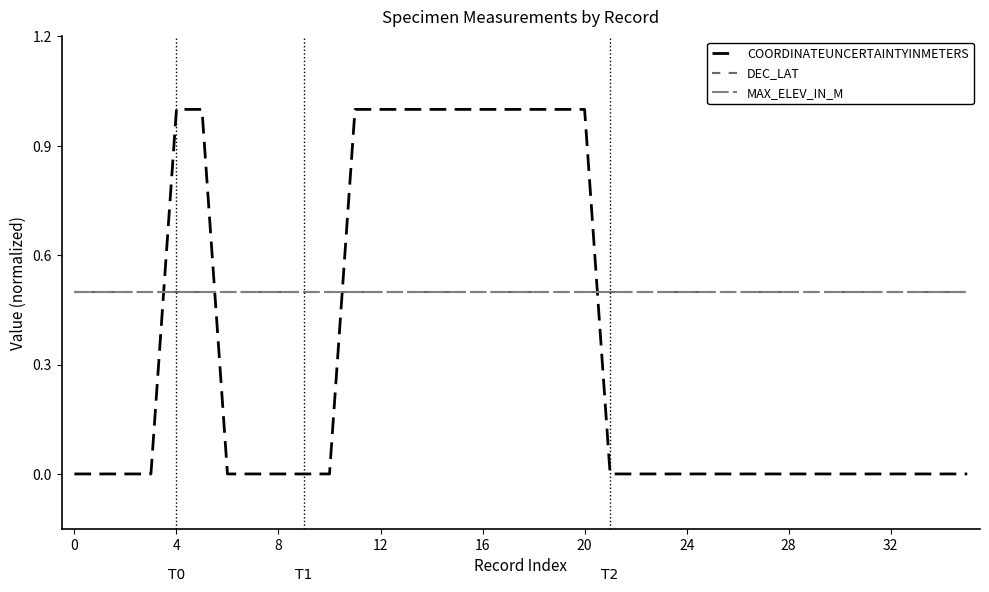

How many lines are shown in the chart?

3